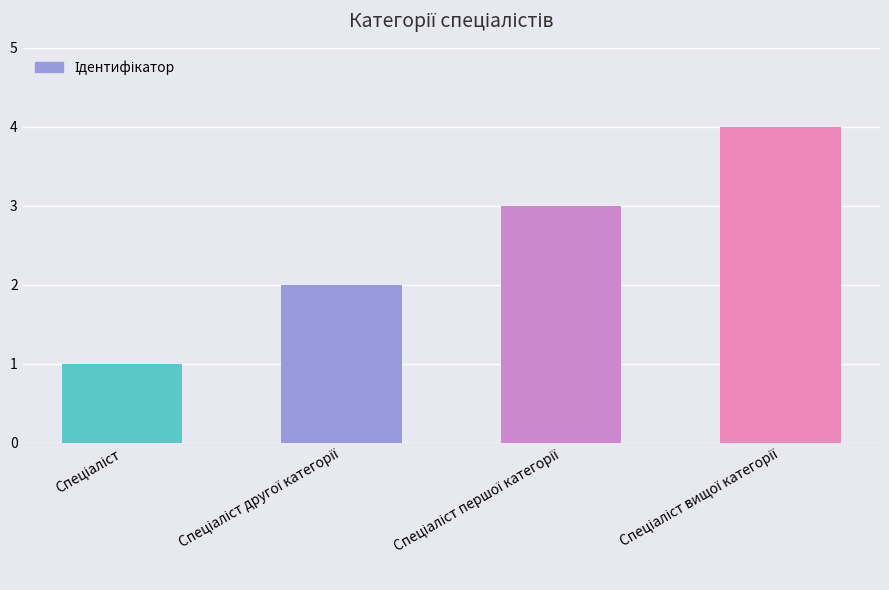

How many values are below 3?

2